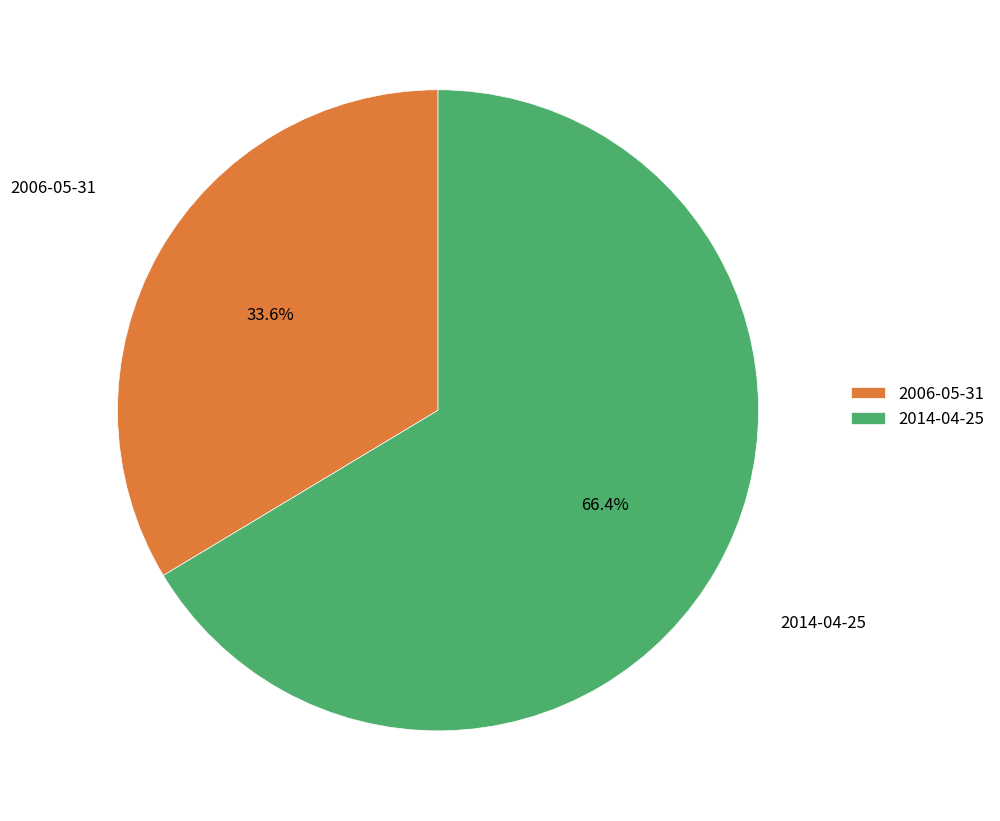

Count the number of slices in the pie.

2